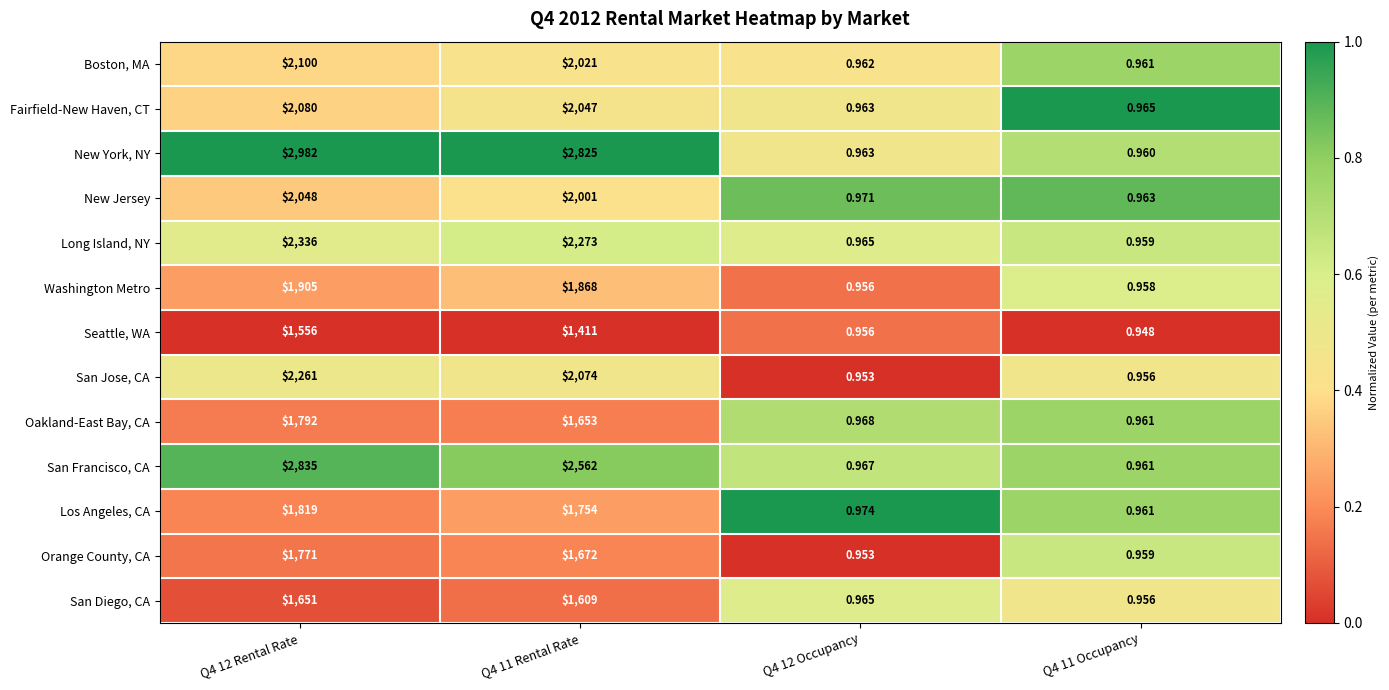

Between Q4 11 Rental Rate and Q4 12 Occupancy, which series saw the biggest shift?

New York, NY